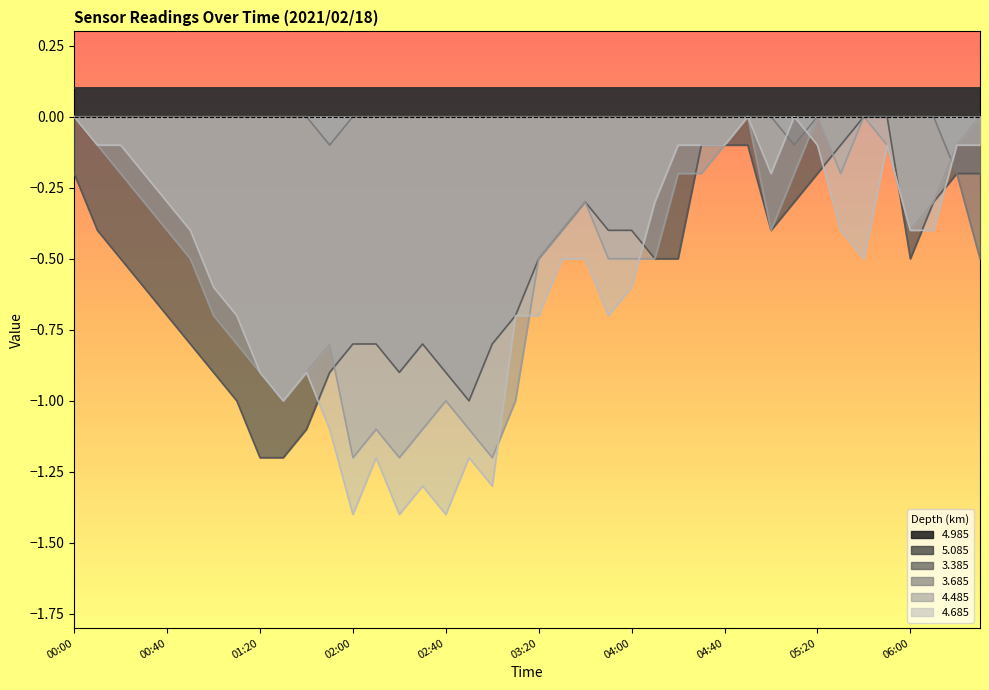

True or false: 4.685 has a value of -0.3 at 01:00.

False